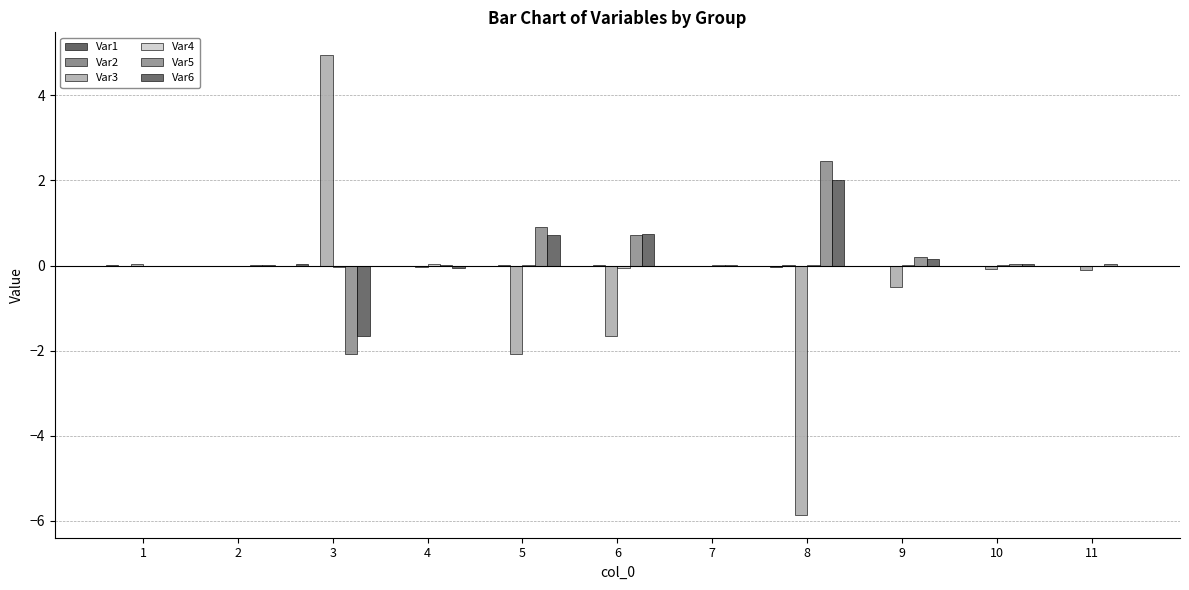

What is the average value of the Var6 series?

0.2